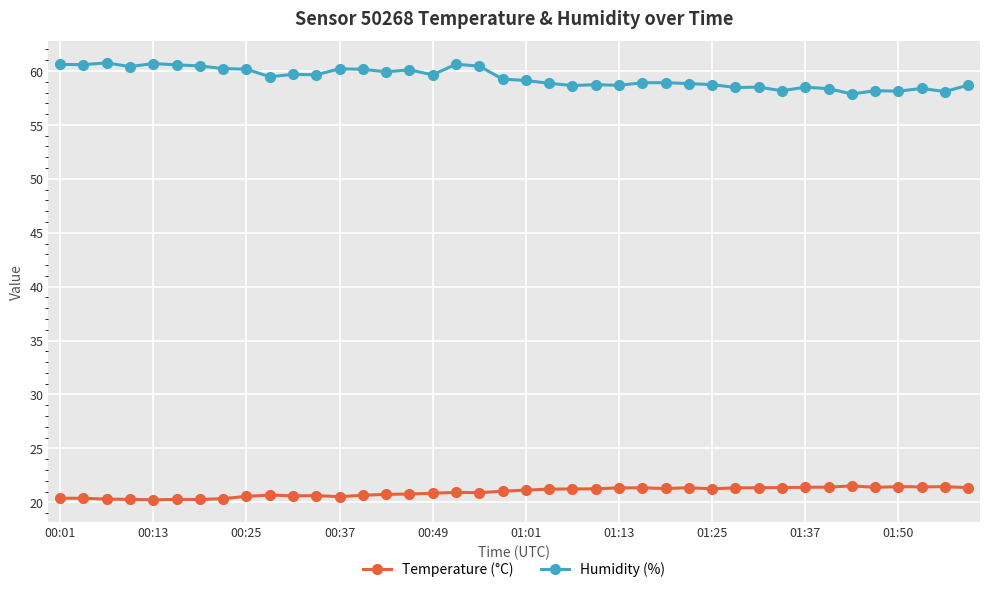

Which series has the largest total across all categories?

Humidity (%)